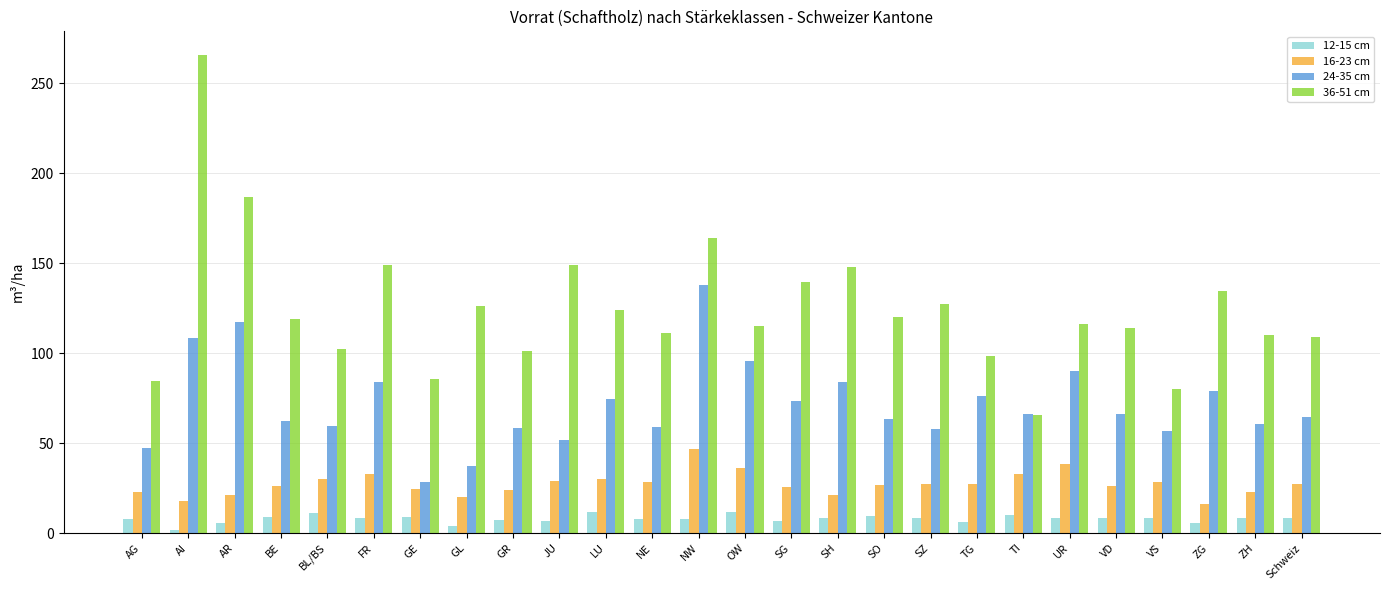

The value of 16-23 cm at TI is 32.8. True or false?

True